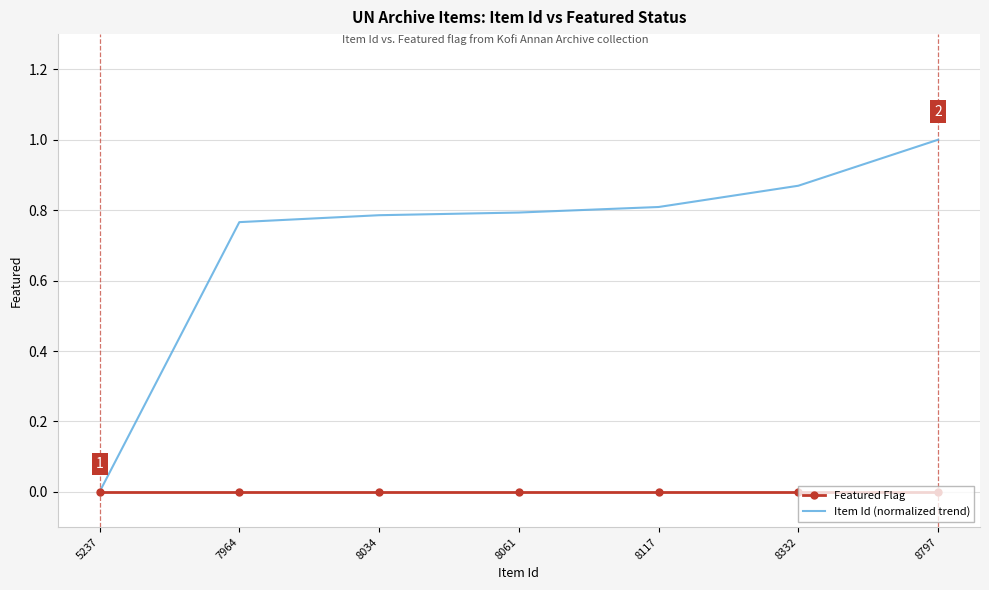

Rank the series by their average value, from highest to lowest.

Item Id (normalized trend), Featured Flag